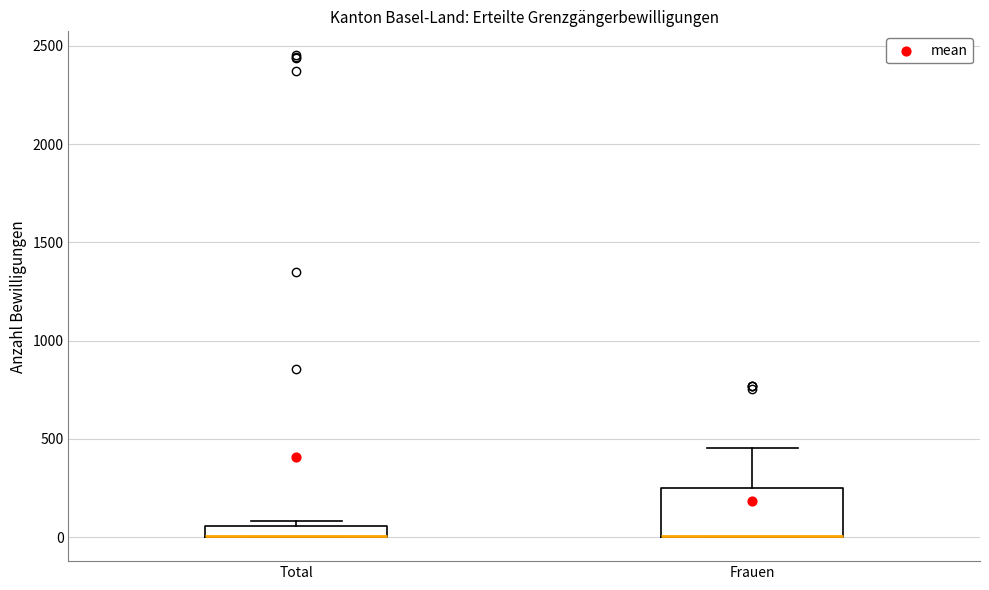

Where is the upper edge of the box for Total on the y-axis? The values are not printed on the chart, so give them approximately, as read against the axis.

50